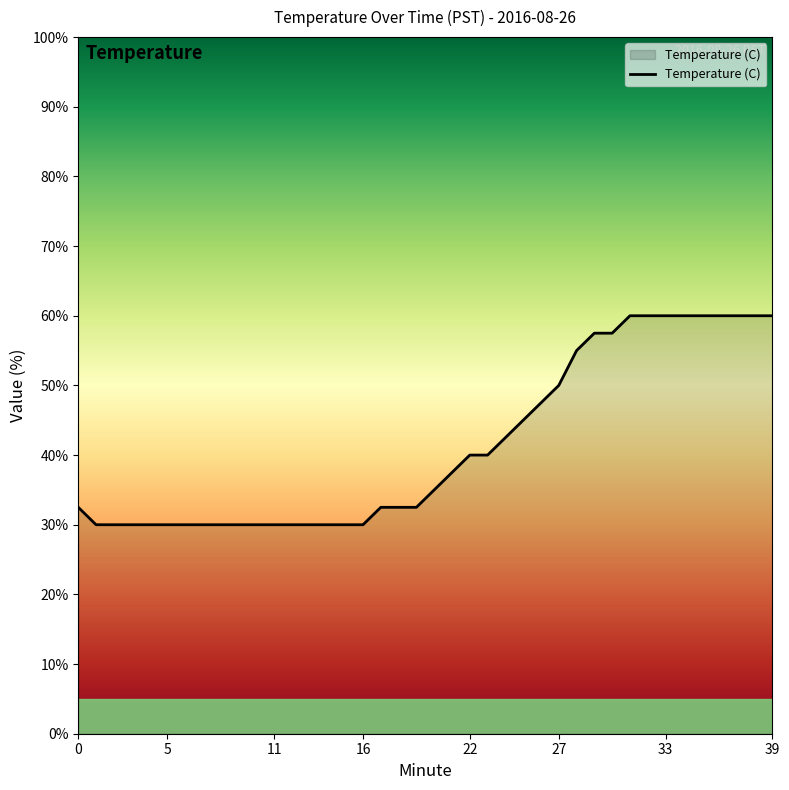

Reading right to left, extract all data points from this chart.

60.0	60.0	60.0	60.0	60.0	60.0	60.0	60.0	60.0	57.5	57.5	55.0	50.0	47.5	45.0	42.5	40.0	40.0	37.5	35.0	32.5	32.5	32.5	30.0	30.0	30.0	30.0	30.0	30.0	30.0	30.0	30.0	30.0	30.0	30.0	30.0	30.0	30.0	30.0	32.5